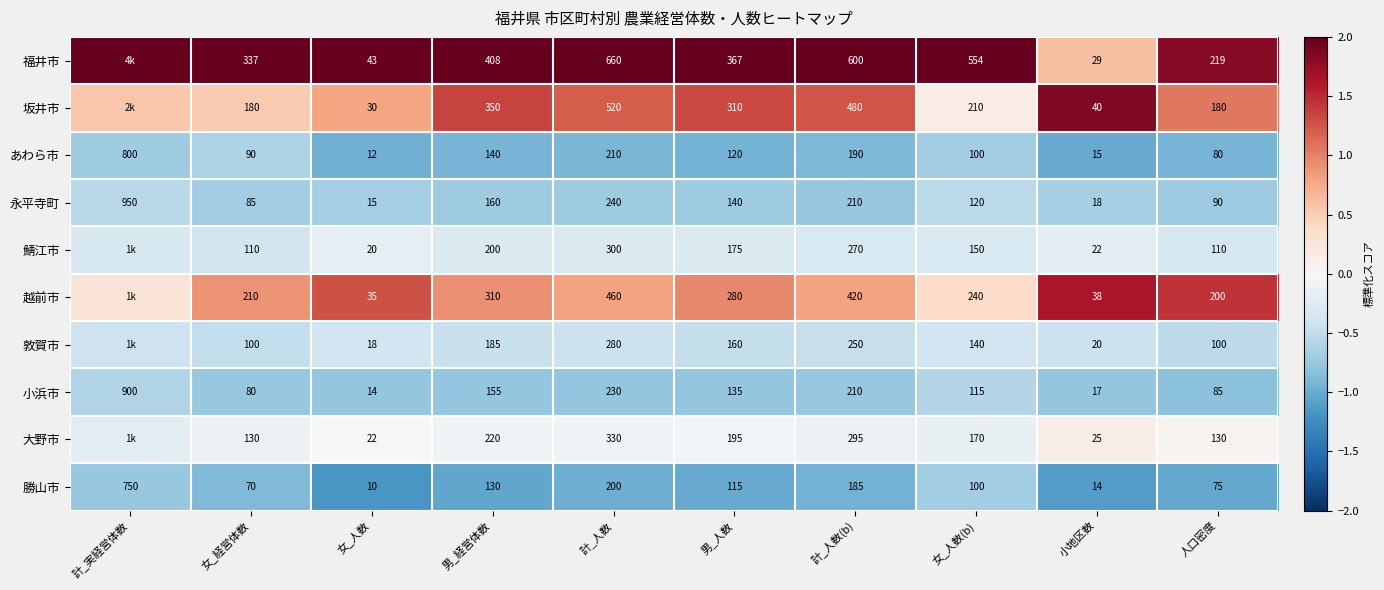

Where is 小浜市 nearest to the value 457?

計_人数